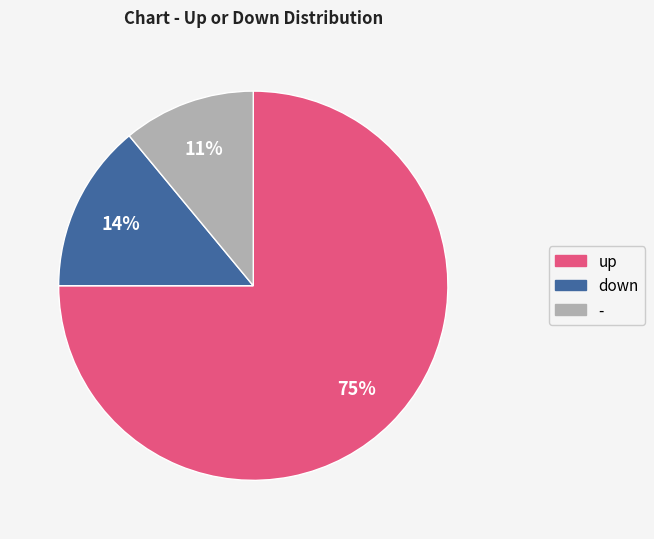

To the nearest percent, what percentage of the pie is down?

14%